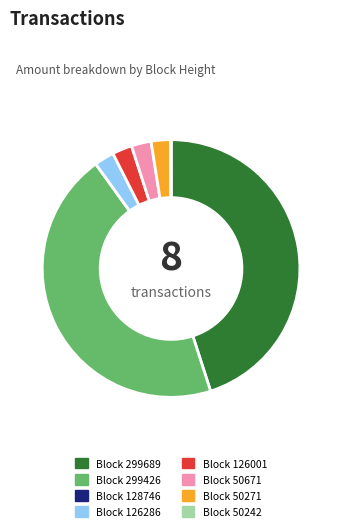

Is there any slice that represents more than half of the pie?

No